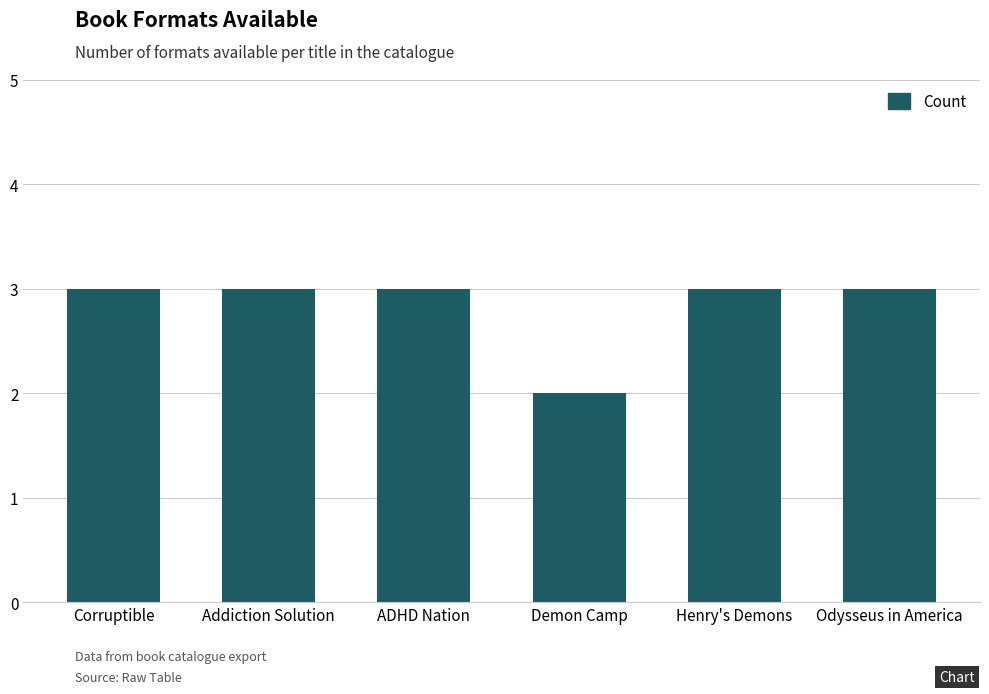

What is the ratio of the value at Demon Camp to the value at Corruptible?

0.7